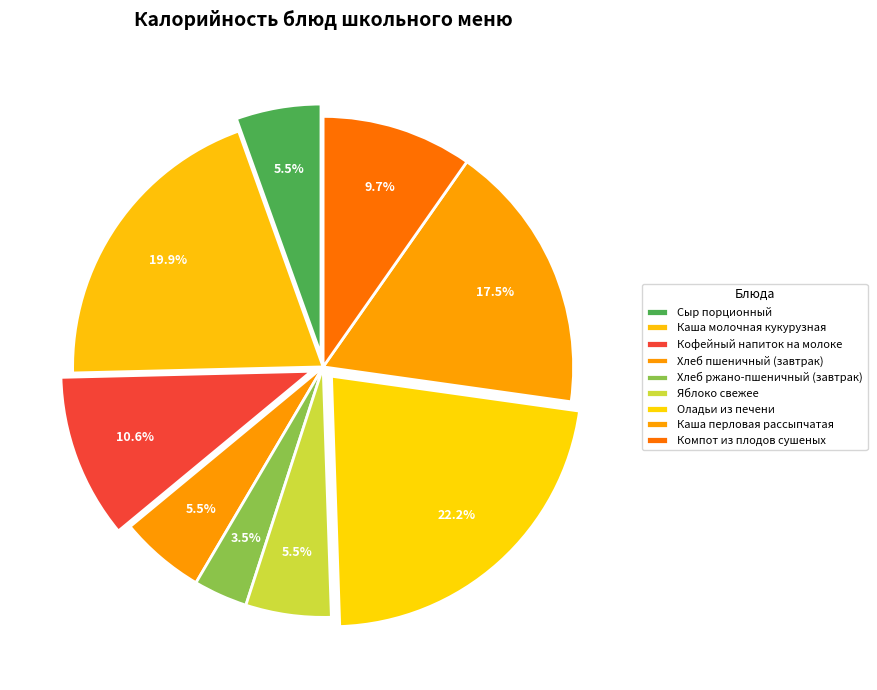

Which slice is the smallest?

Хлеб ржано-пшеничный (завтрак)